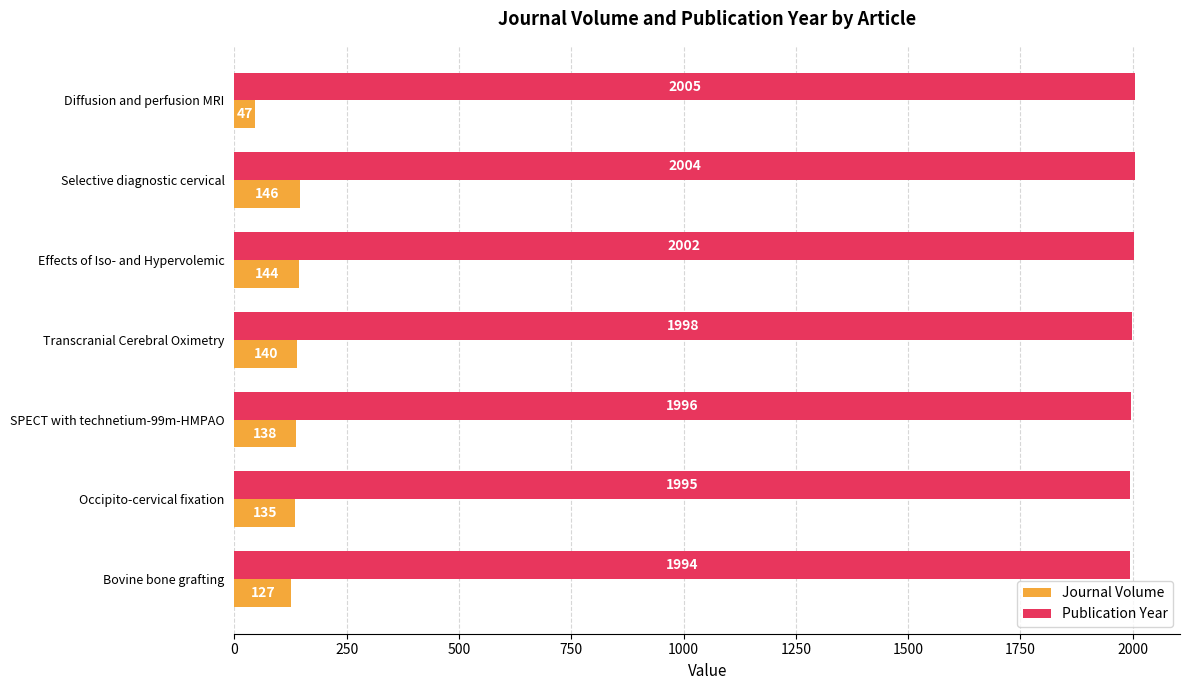

What is the difference between the maximum and second lowest values in the Publication Year series?

10